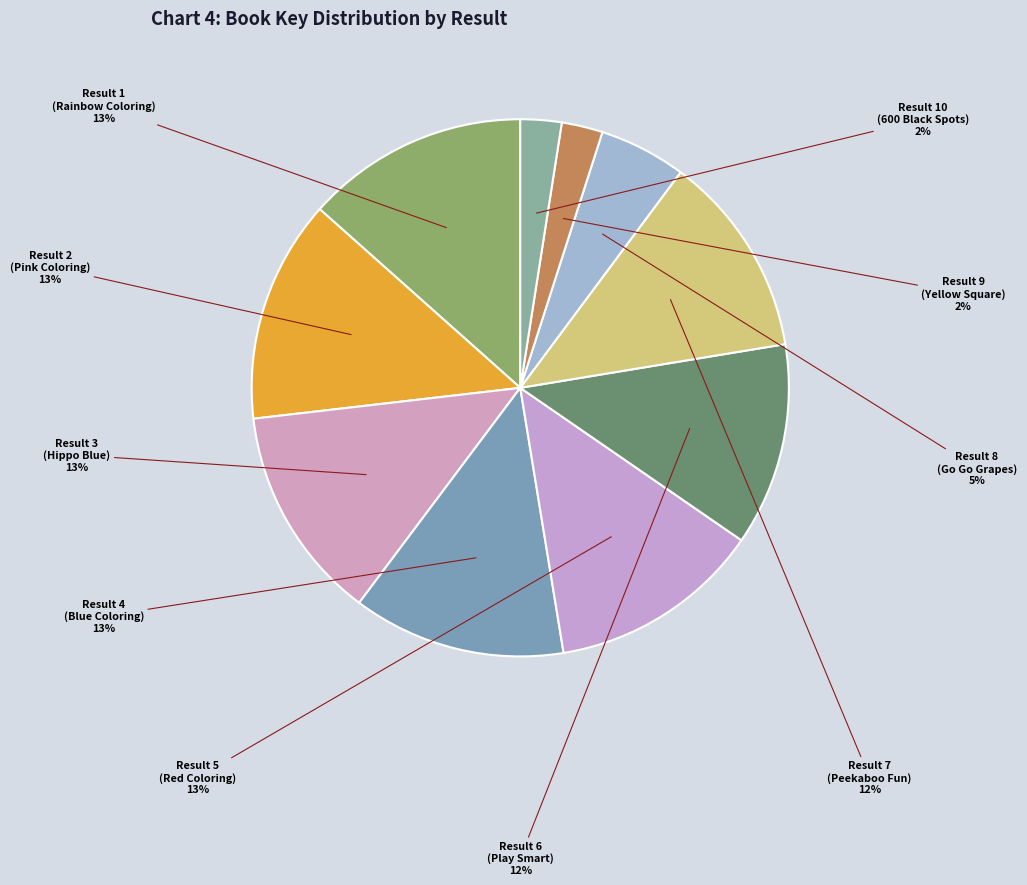

What percentage is the Result 4 (Blue Coloring) slice, to the nearest percent?

13%